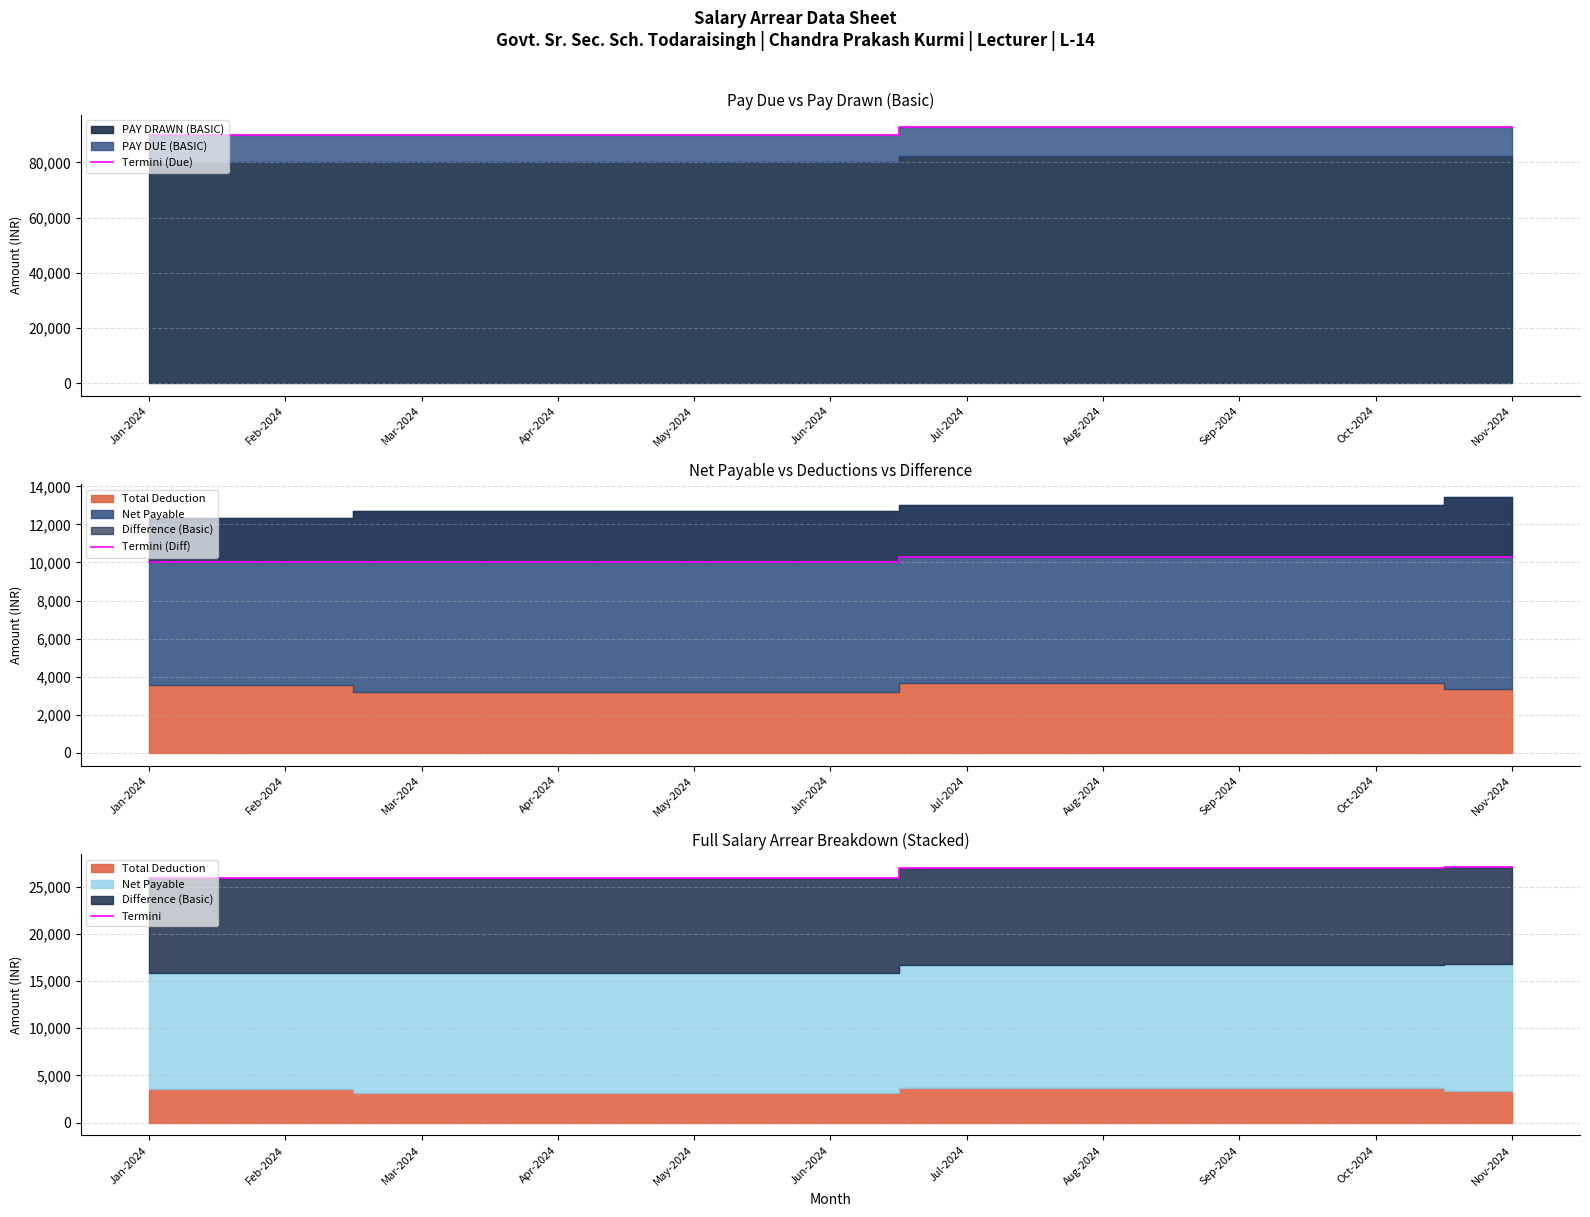

List the labels in order of Termini value, largest first.

Nov-2024, Jul-2024, Aug-2024, Sep-2024, Oct-2024, Jan-2024, Feb-2024, Mar-2024, Apr-2024, May-2024, Jun-2024